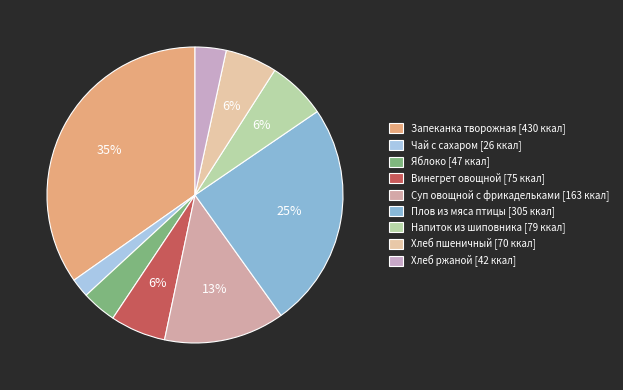

Rank the categories by value from highest to lowest.

Запеканка творожная, Плов из мяса птицы, Суп овощной с фрикадельками, Напиток из шиповника, Винегрет овощной, Хлеб пшеничный, Яблоко, Хлеб ржаной, Чай с сахаром